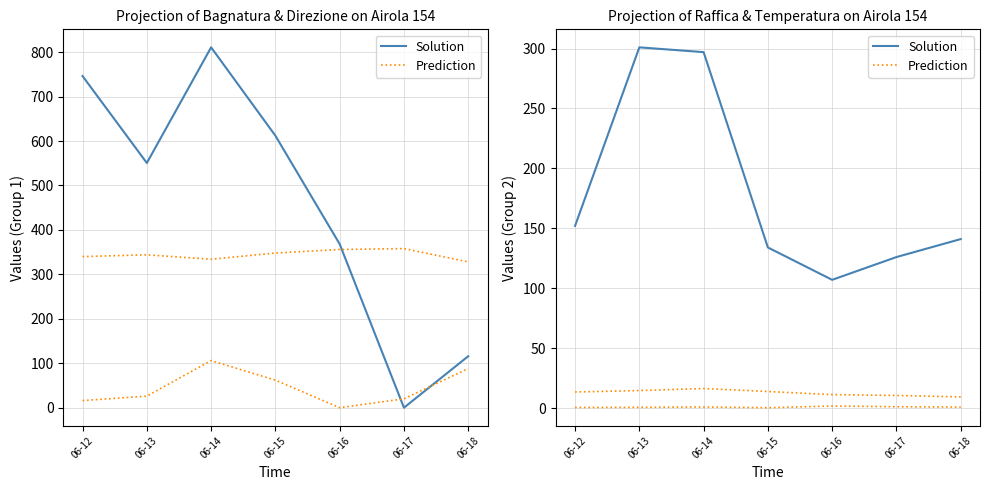

Where does the Solution series first go above 141?

06-12